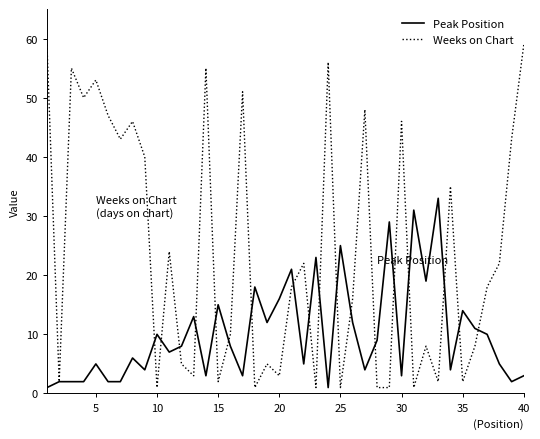

Which series has the widest spread of values?

Weeks on Chart